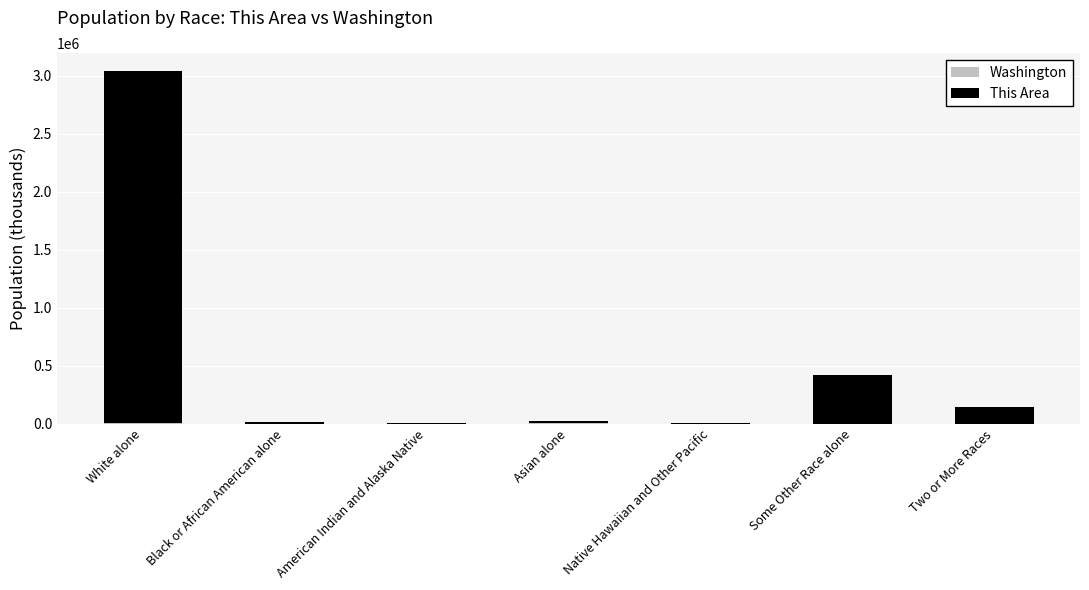

At which category is the sum across all series the highest?

White alone